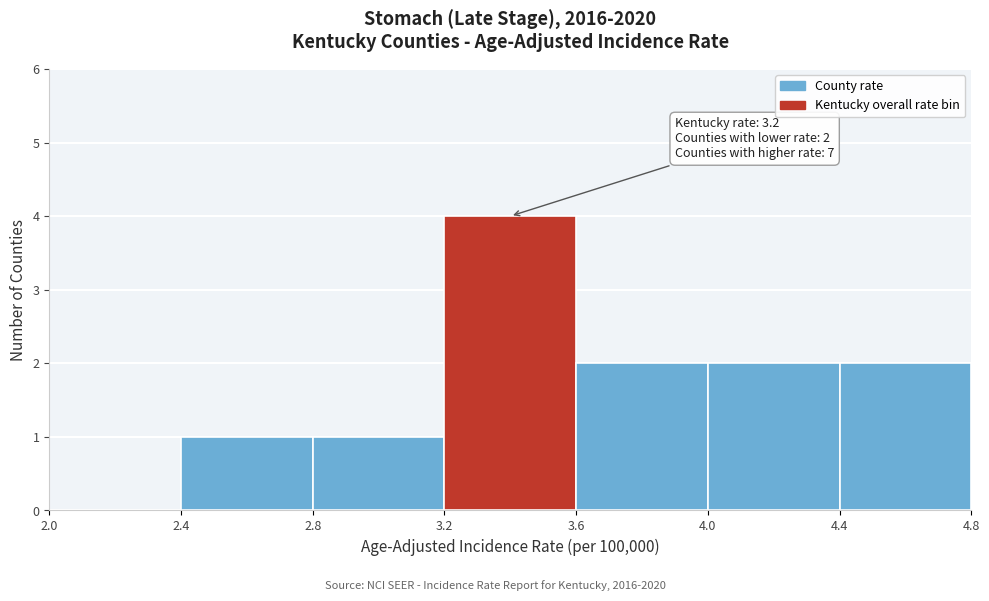

Which range on the x-axis has the tallest bar?

3.2 to 3.6